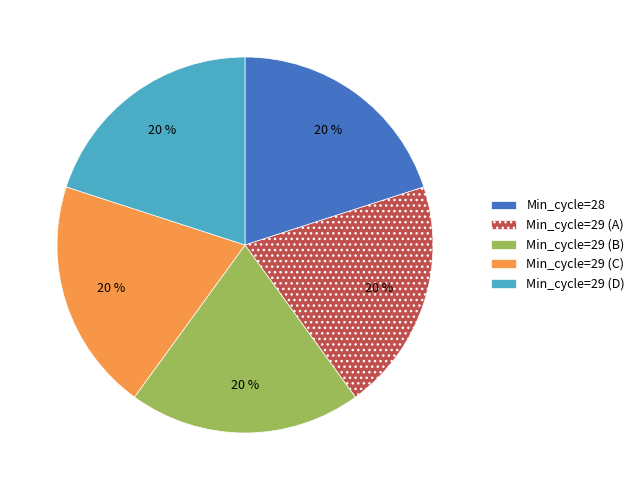

True or false: Min_cycle=28 accounts for 8% of the total.

False